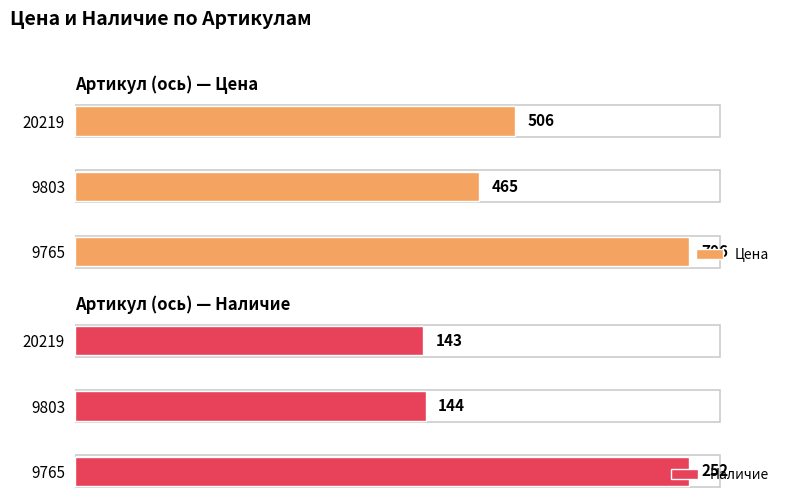

What is the maximum value shown in the chart?

706